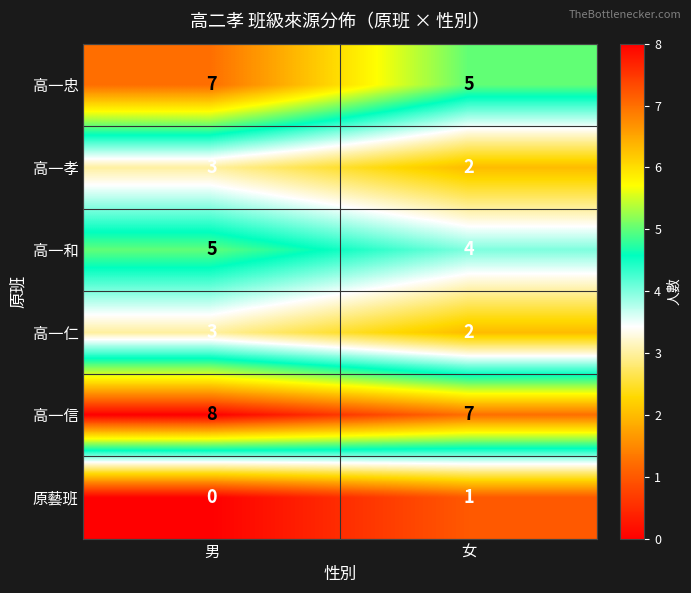

What is the difference between the highest and lowest values at 女?

6